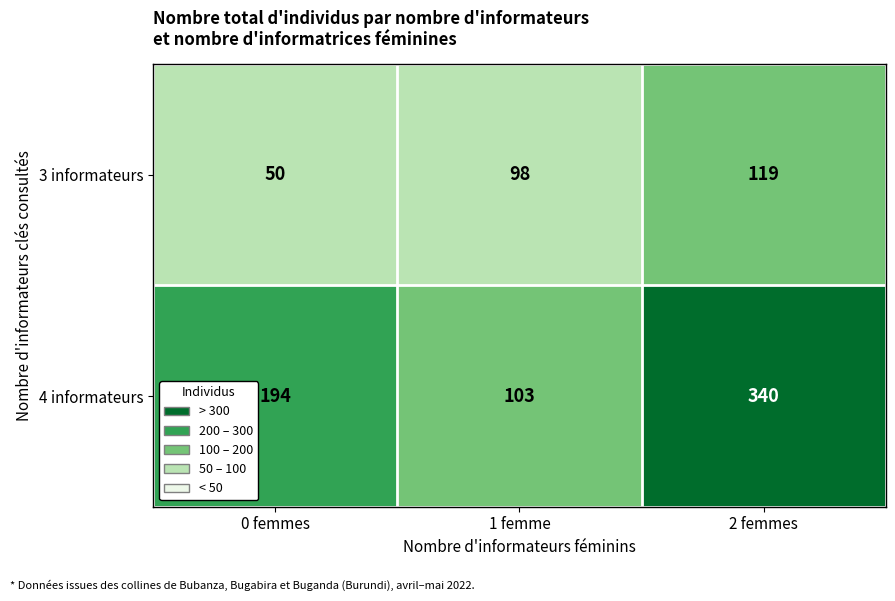

Reading left to right, extract all data points from this chart.

3 informateurs: 50	98	119
4 informateurs: 194	103	340